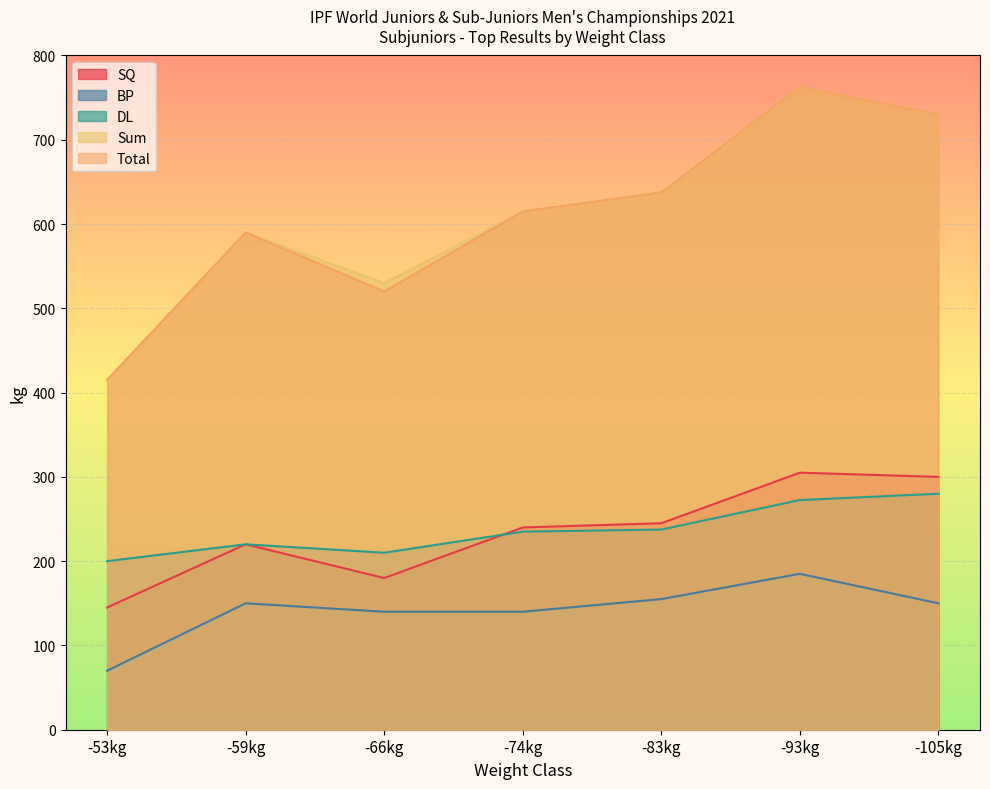

How many data points in Sum are less than 615?

3